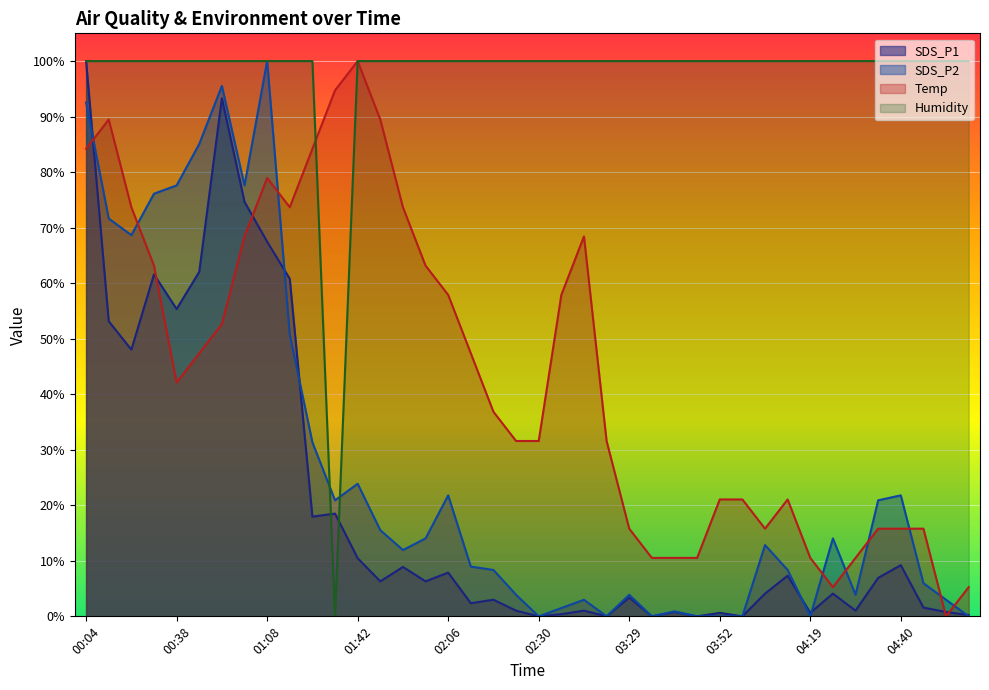

What is the spread (max minus min) of values at 04:59?

100.0